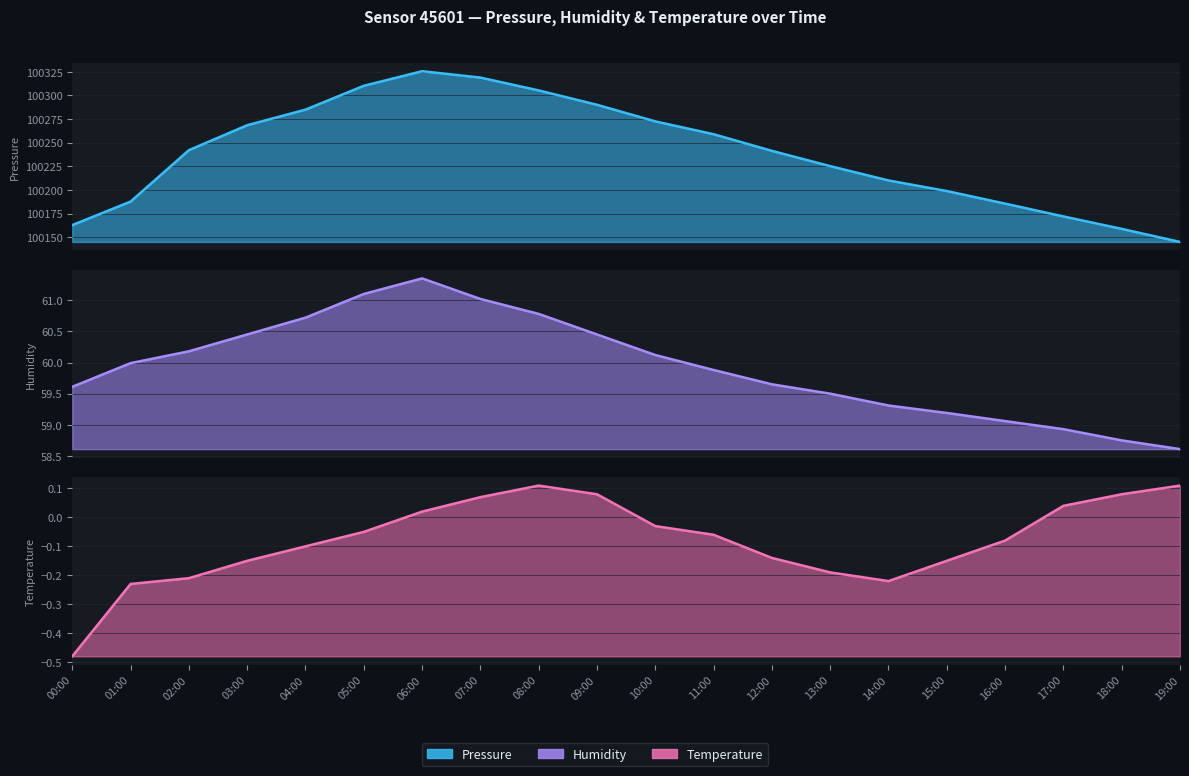

How many interior local peaks does the Humidity series have?

1